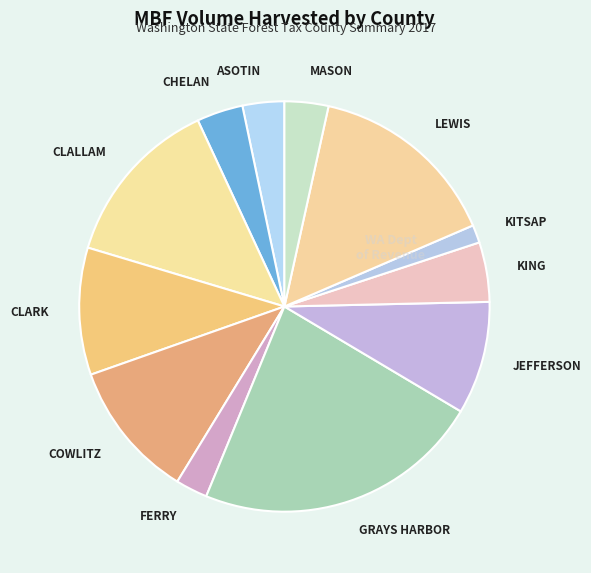

Combined, do KITSAP and JEFFERSON account for over 50%?

No